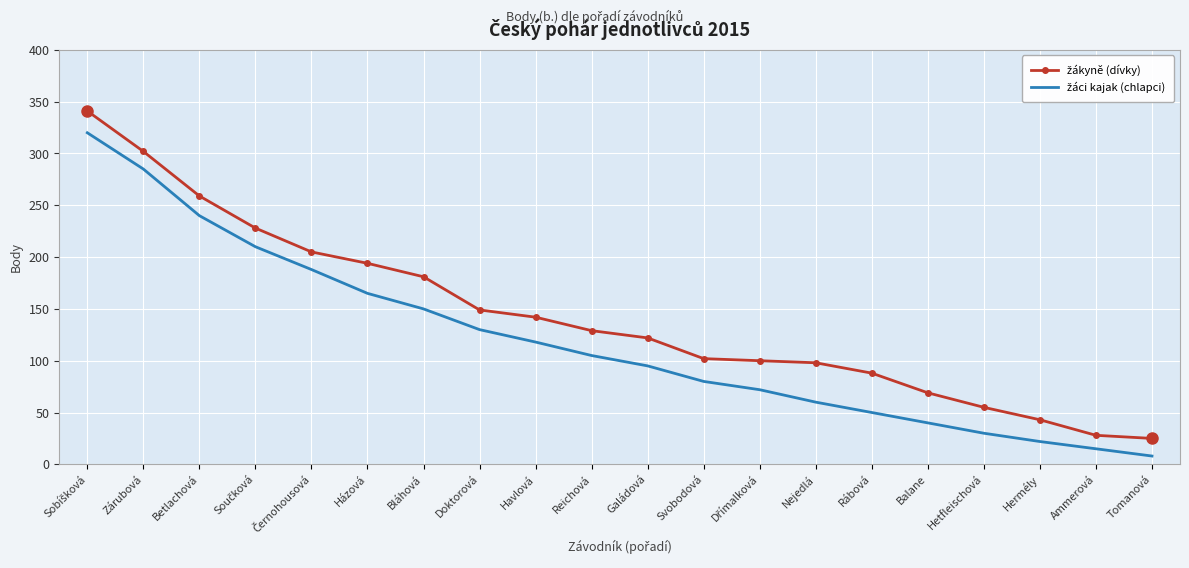

What position from the left is Tomanová?

20